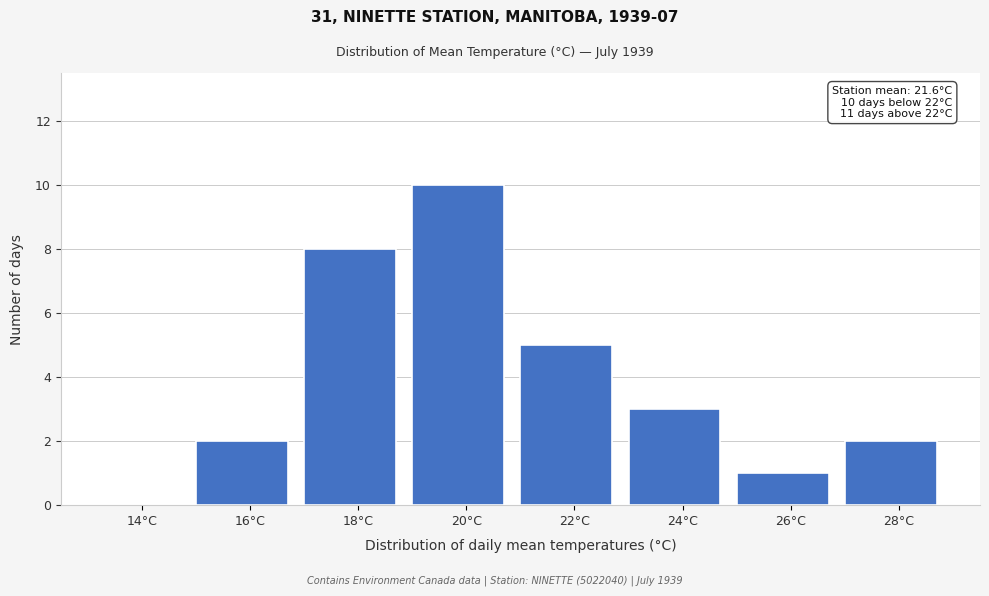

Reading left to right, transcribe all the data shown in this chart.

14°C=0	16°C=2	18°C=8	20°C=10	22°C=5	24°C=3	26°C=1	28°C=2